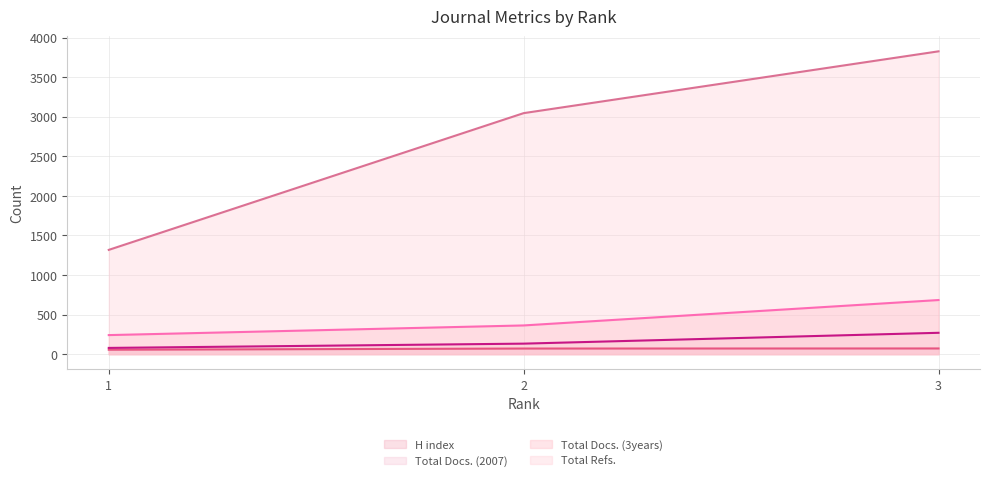

At which label does Total Docs. (3years) reach its minimum?

1